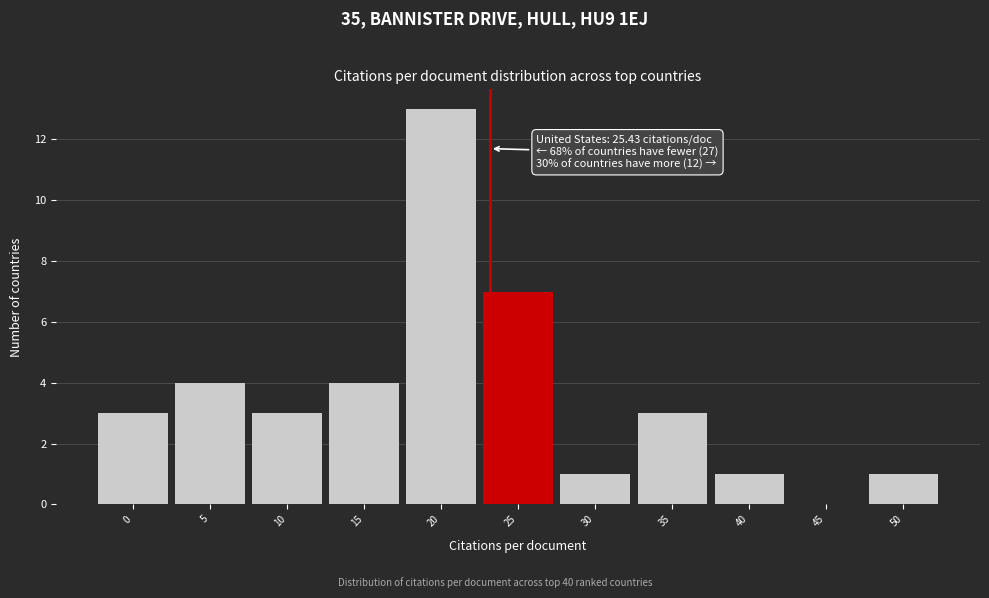

Reading right to left, extract all data points from this chart.

50=1	45=0	40=1	35=3	30=1	25=7	20=13	15=4	10=3	5=4	0=3